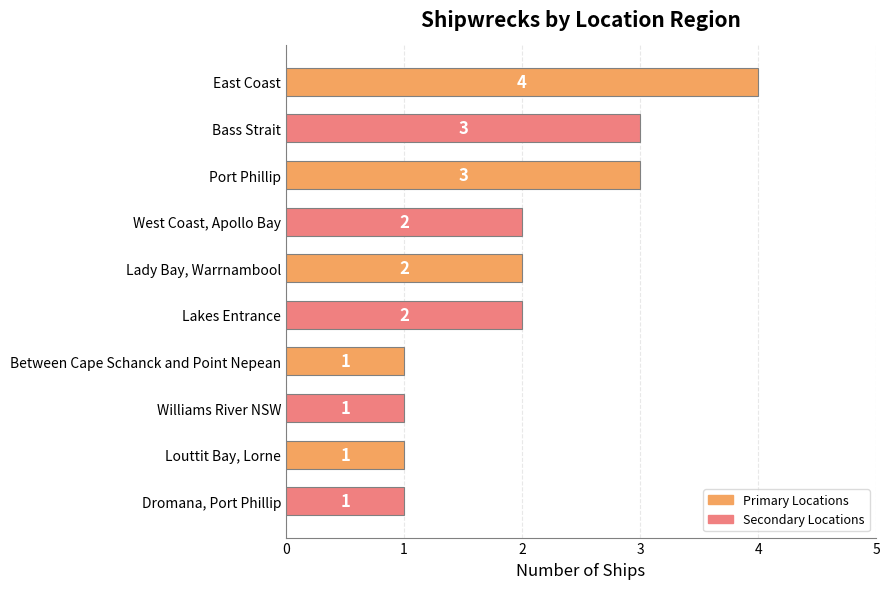

What is the difference between the maximum and second lowest values?

3